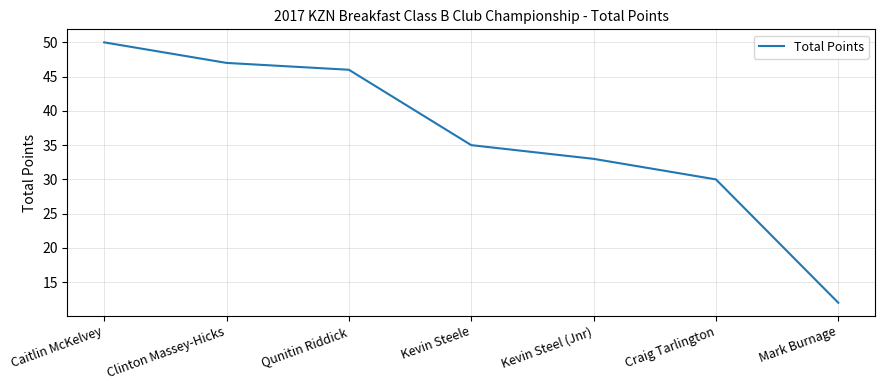

Reading left to right, what are all the values shown in this chart?

50	47	46	35	33	30	12